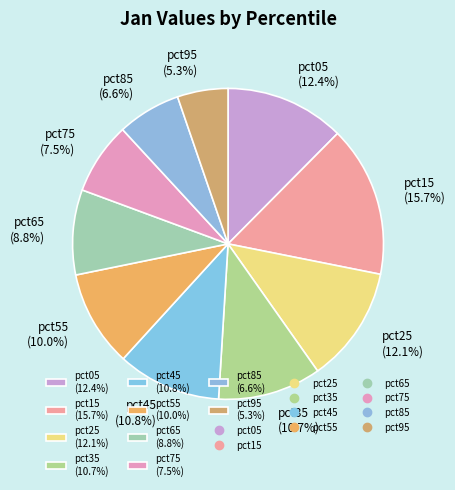

To the nearest percent, what portion does pct45 represent?

11%